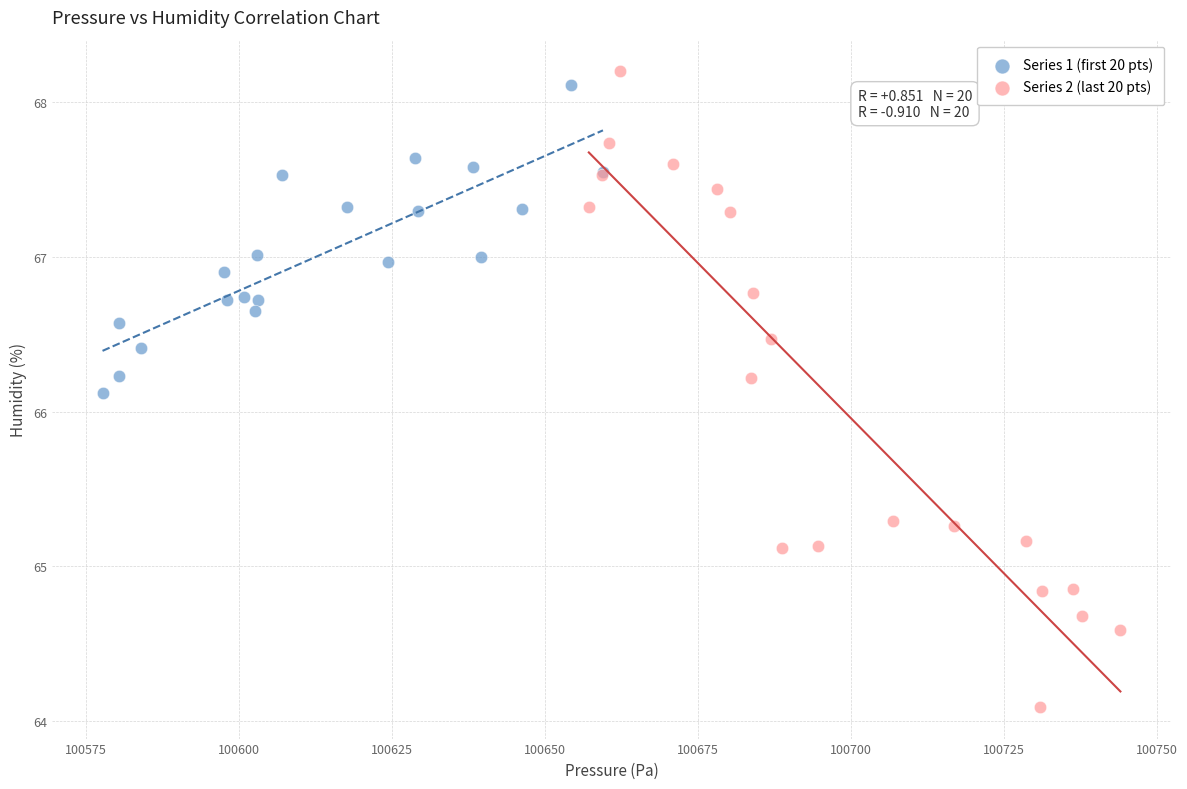

Which series has the widest spread of Y values?

Series 2 (last 20 pts)